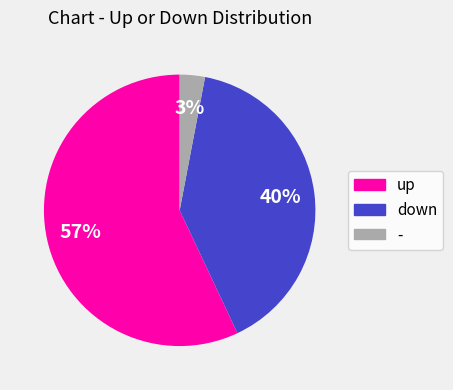

To the nearest percent, what portion does up represent?

57%